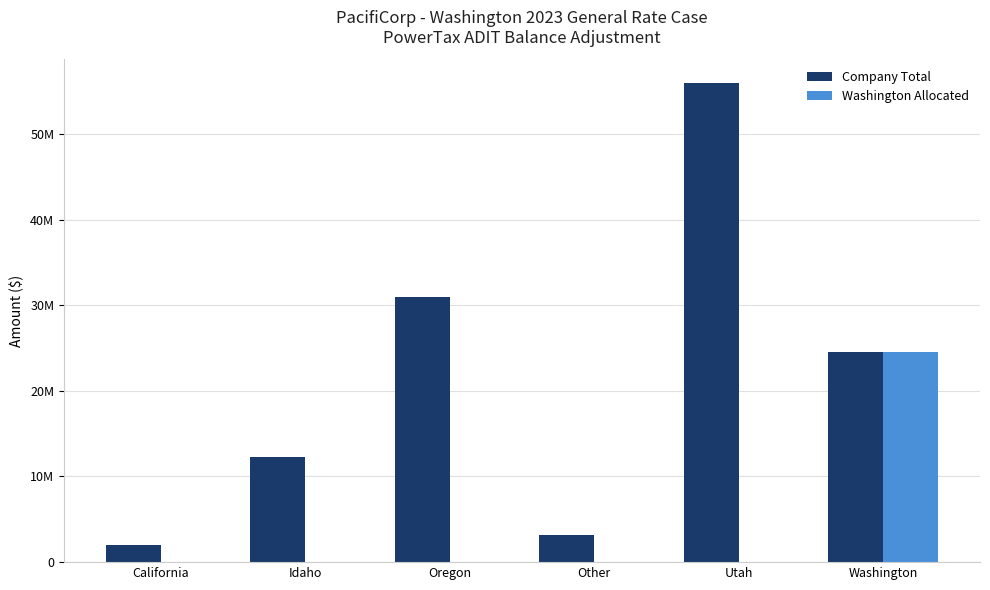

Are the bars horizontal?

No